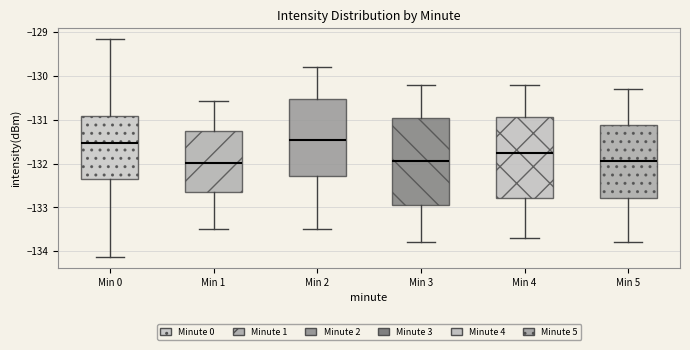

Reading left to right, transcribe this box plot: for each box, give where its median line is, the range the box spans, and where its two whiskers end, as read against the y-axis. The values are not printed on the chart, so give them approximately, as read against the axis.

Min 0: median -131.5, box -132.4 to -130.9, whiskers -134.1 to -129.2
Min 1: median -132.0, box -132.6 to -131.3, whiskers -133.5 to -130.6
Min 2: median -131.4, box -132.3 to -130.5, whiskers -133.5 to -129.8
Min 3: median -131.9, box -132.9 to -130.9, whiskers -133.8 to -130.2
Min 4: median -131.7, box -132.8 to -130.9, whiskers -133.7 to -130.2
Min 5: median -131.9, box -132.8 to -131.1, whiskers -133.8 to -130.3